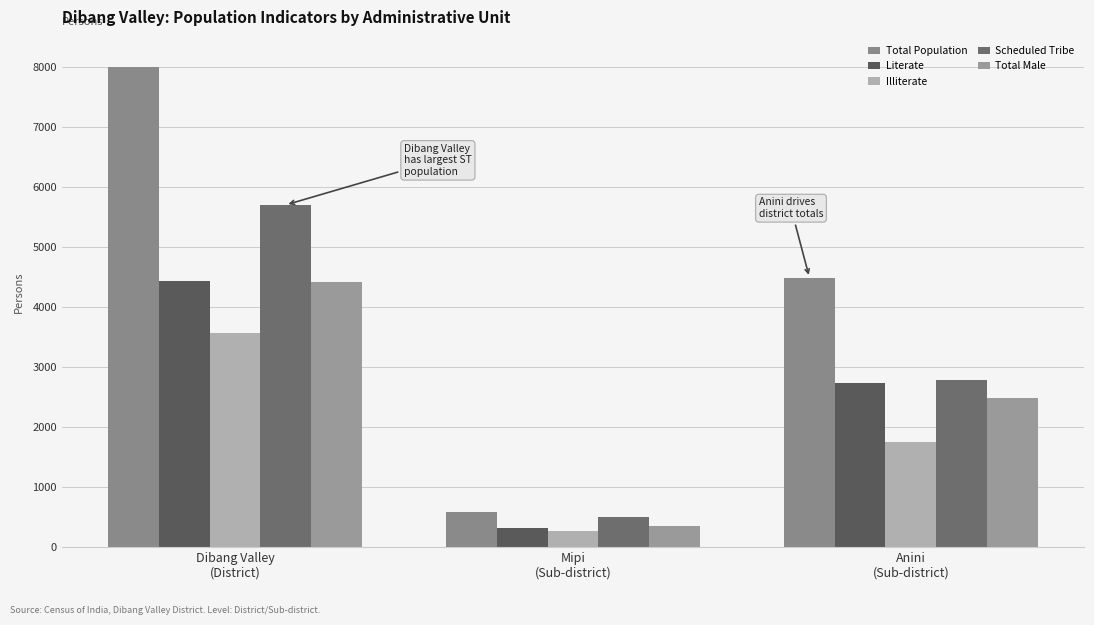

List the labels in order of Literate value, largest first.

Dibang Valley
(District), Anini
(Sub-district), Mipi
(Sub-district)